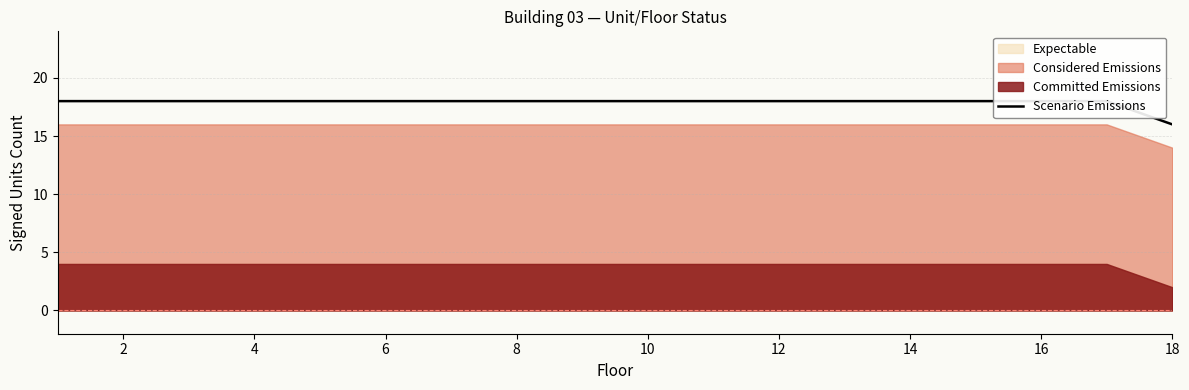

Does the chart display data point markers on the line(s)?

No